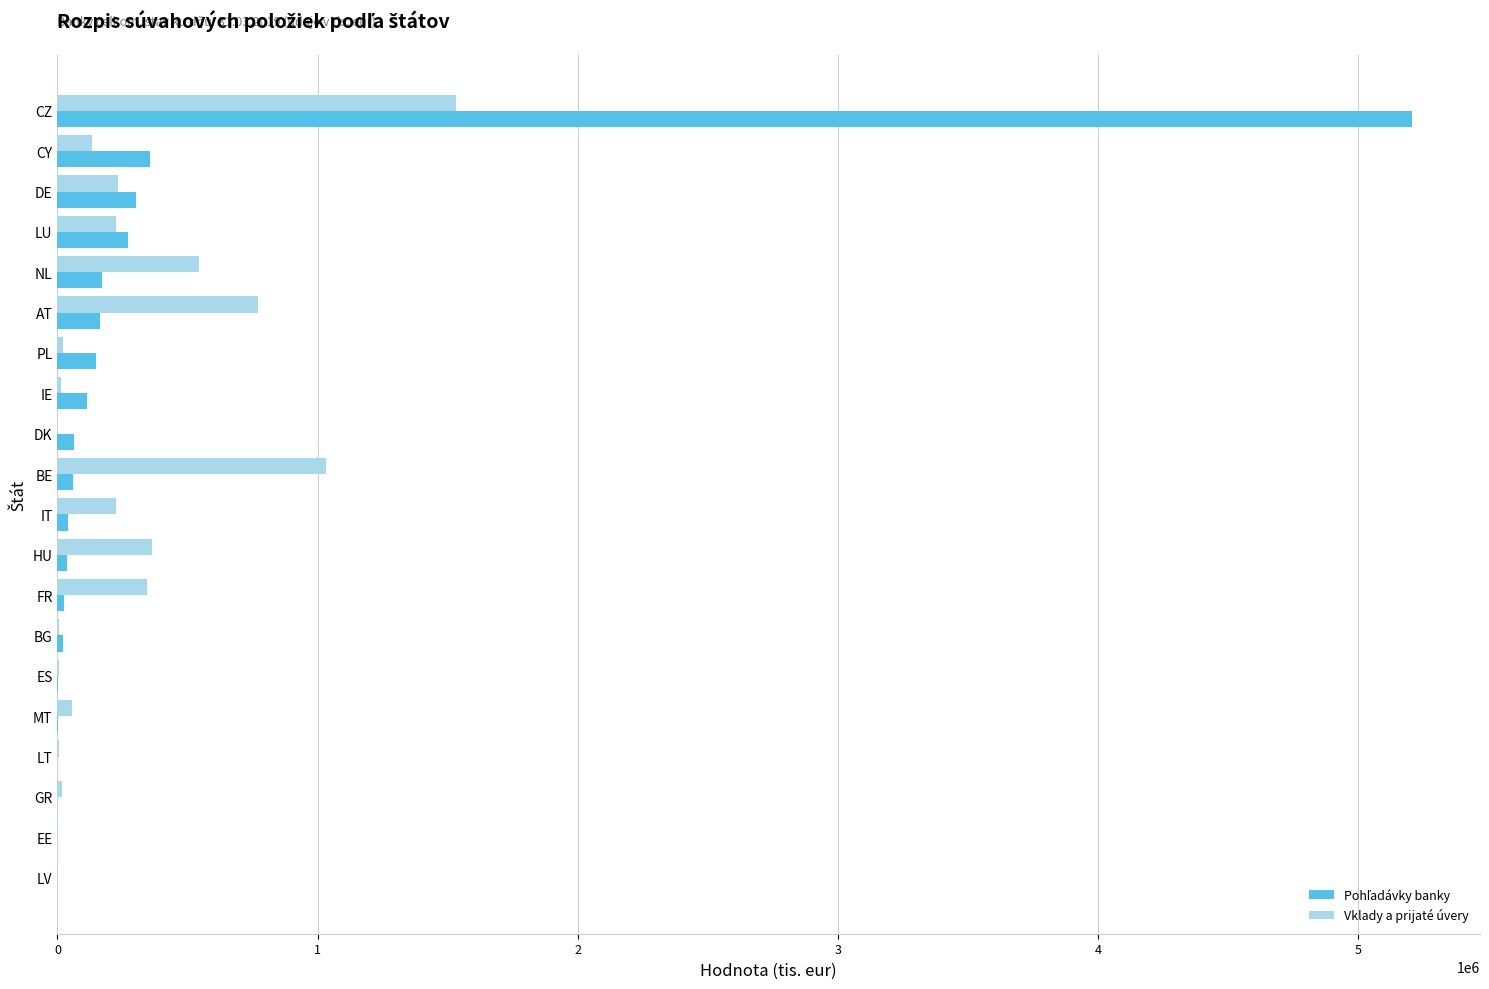

What is the highest value of the Vklady a prijaté úvery series?

1533745